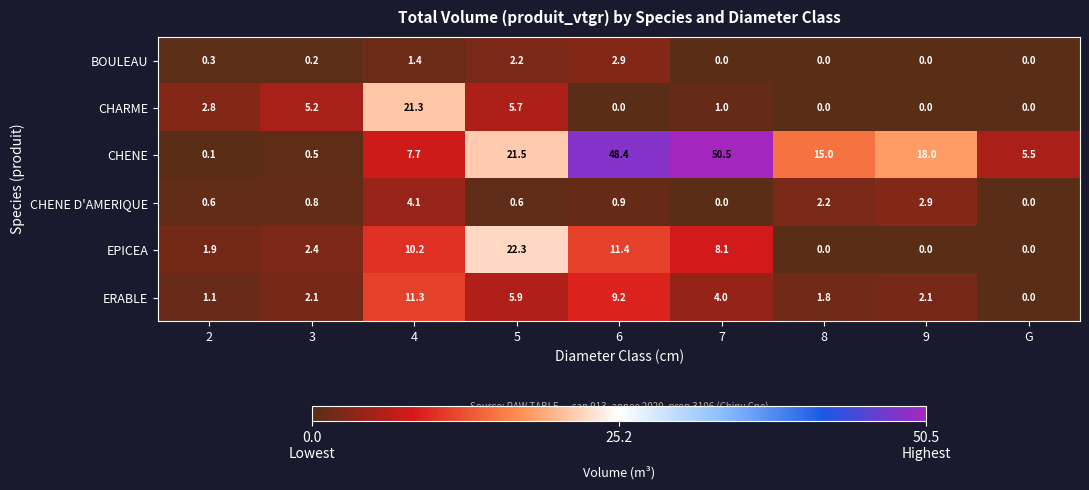

Rank the series at 4 from lowest to highest value.

BOULEAU, CHENE D'AMERIQUE, CHENE, EPICEA, ERABLE, CHARME